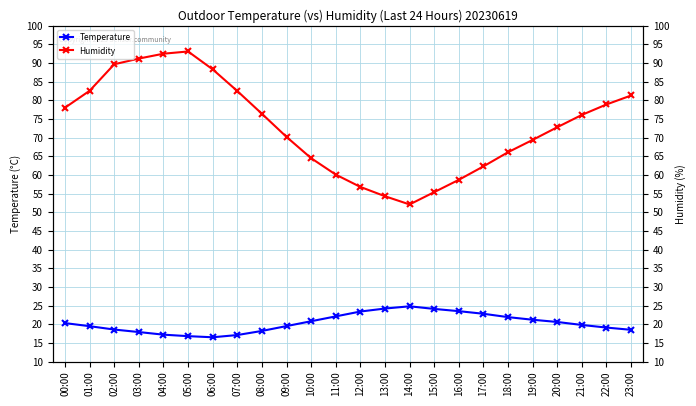

At how many categories does at least one series exceed 44?

24